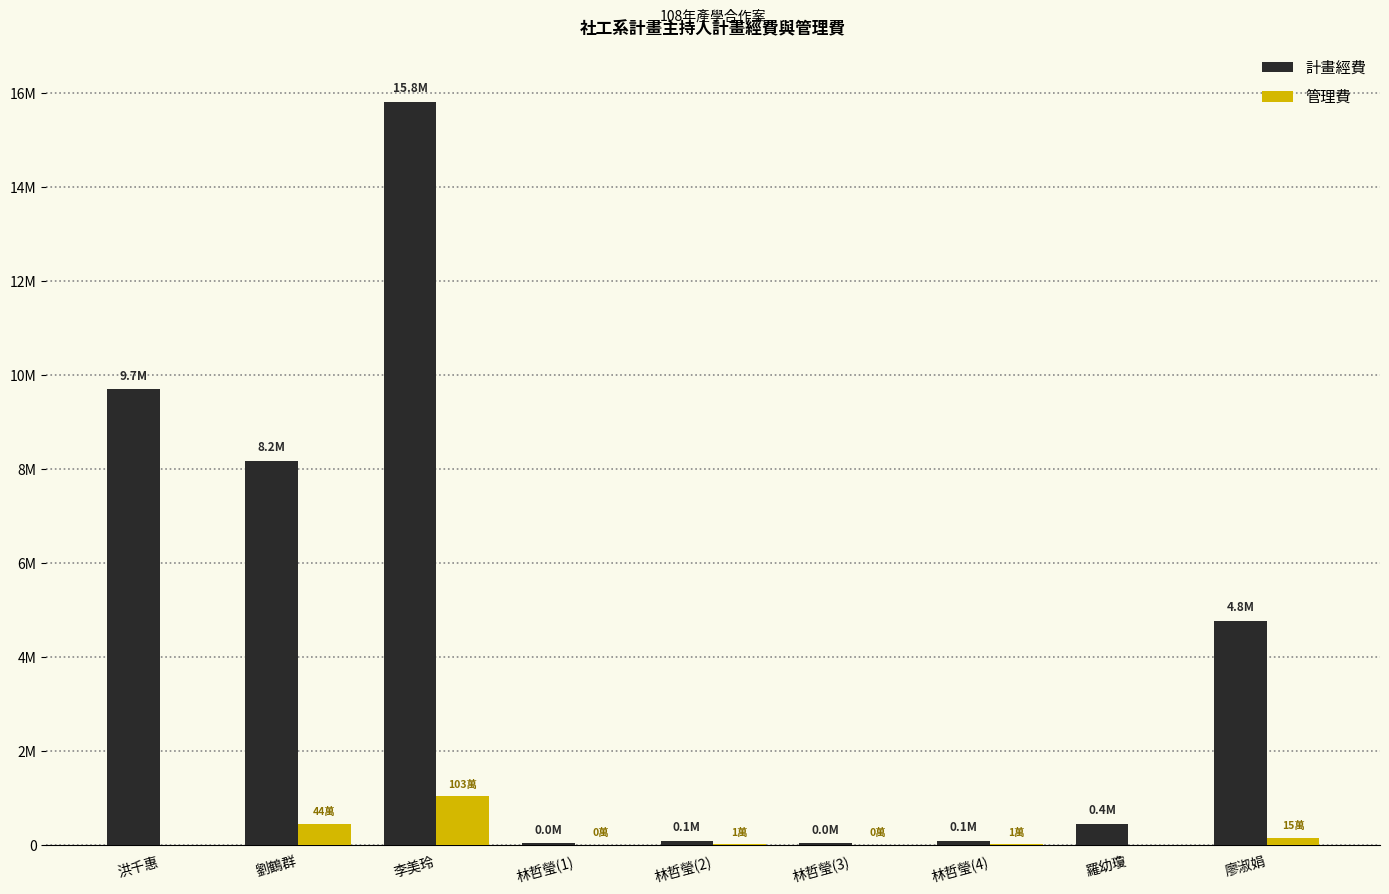

Is the value of 計畫經費 at 廖淑娟 greater than the value of 管理費 at 林哲瑩(1)?

Yes